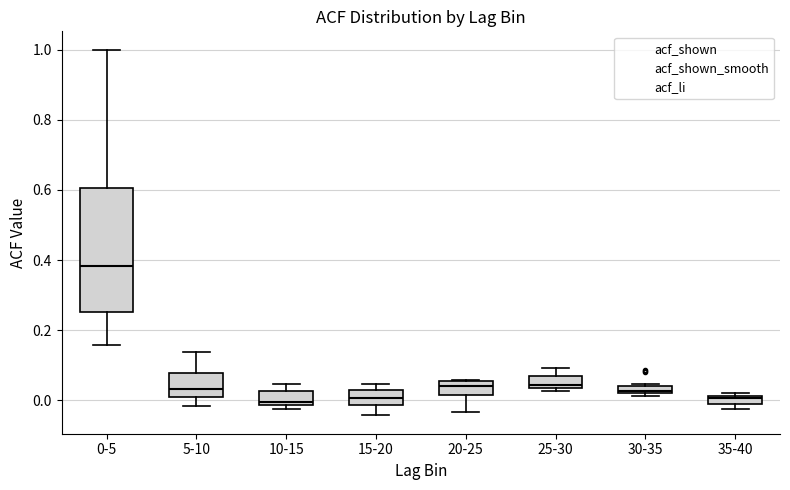

Comparing the boxes themselves (not the whiskers), which one is the tallest?

0-5